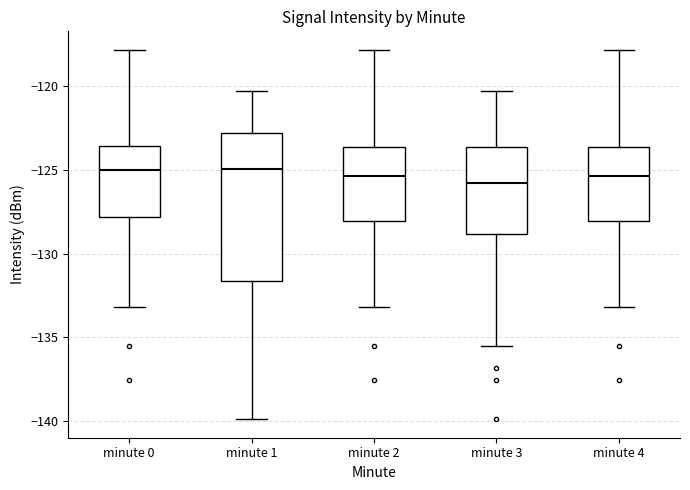

Comparing the boxes themselves (not the whiskers), which one is the tallest?

minute 1